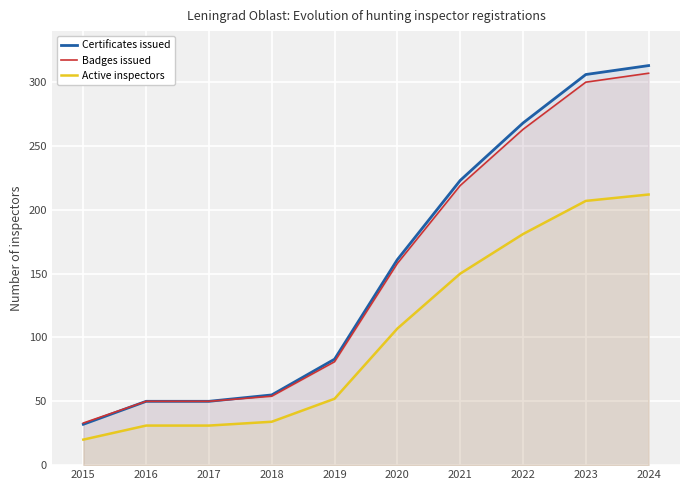

Which has a higher value, 2021 or 2015?

2021